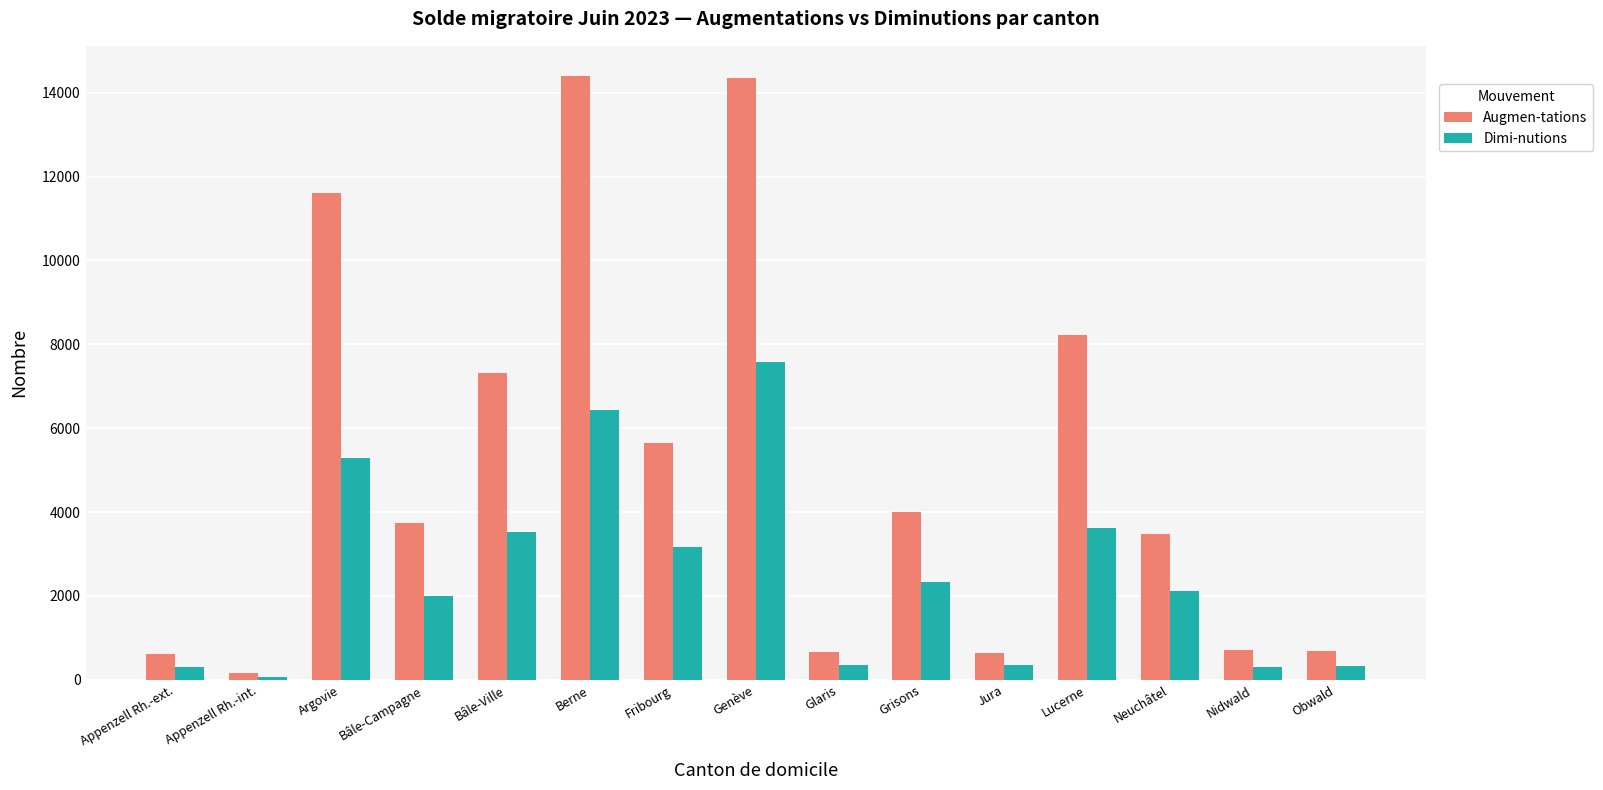

List the series in order of their peak value, highest first.

Augmen-tations, Dimi-nutions